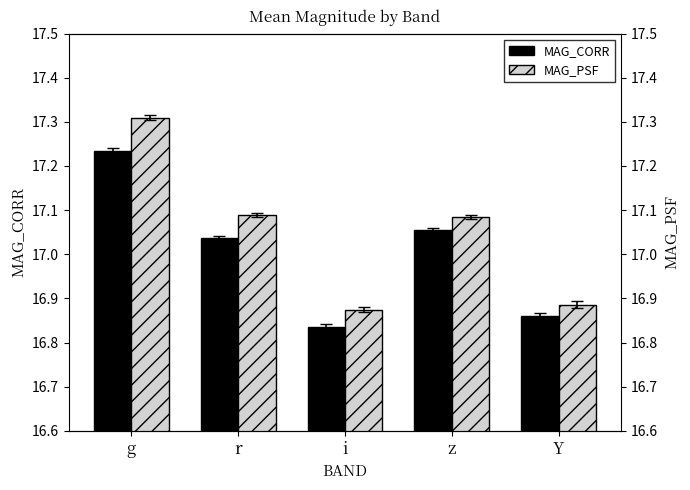

Reading right to left, extract all data points from this chart.

MAG_CORR: 16.9	17.1	16.8	17.0	17.2
MAG_PSF: 16.9	17.1	16.9	17.1	17.3